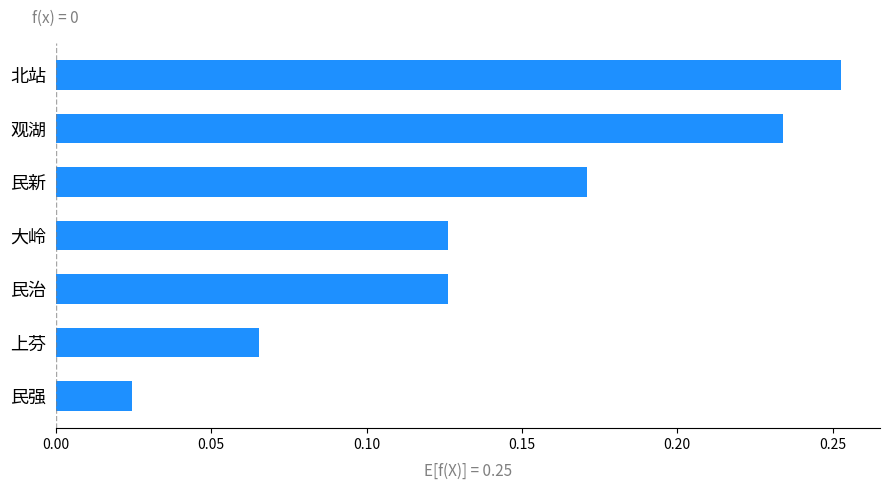

Which has a higher value, 民强 or 民新?

民新